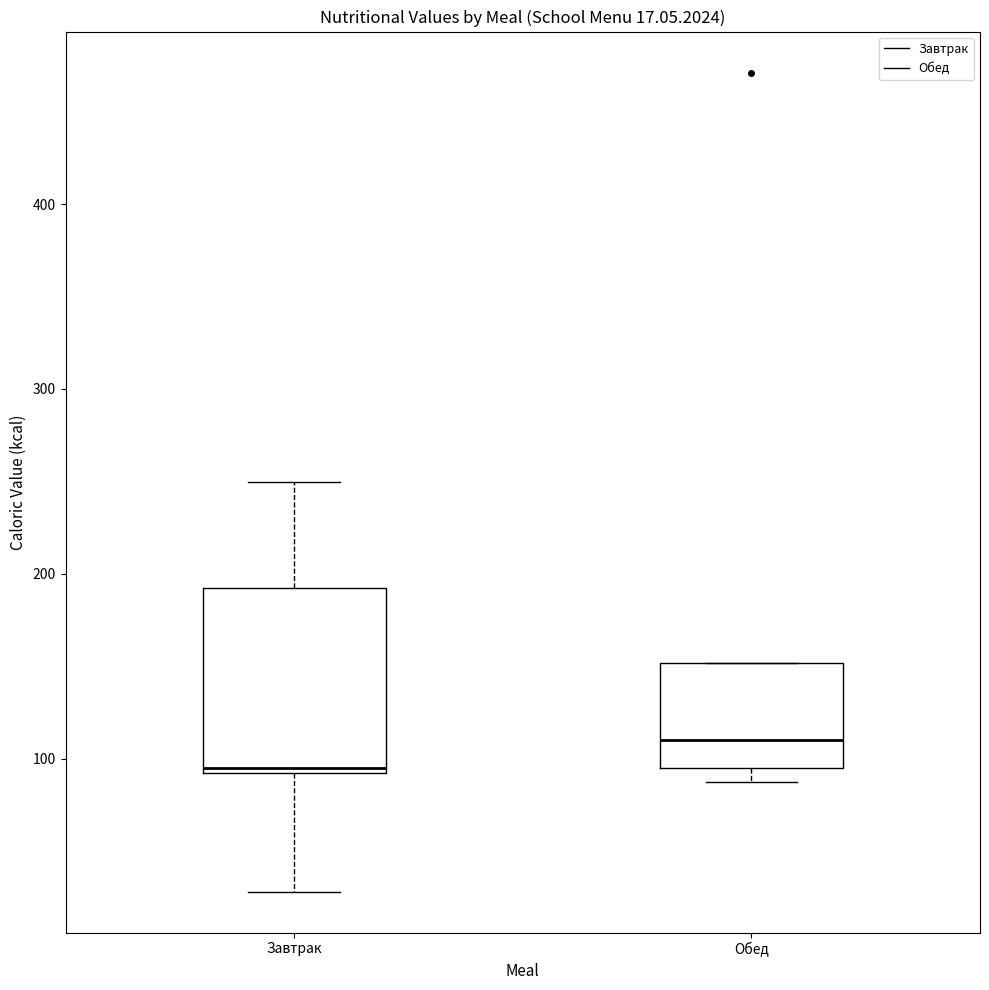

Which box has the lowest median line?

Завтрак